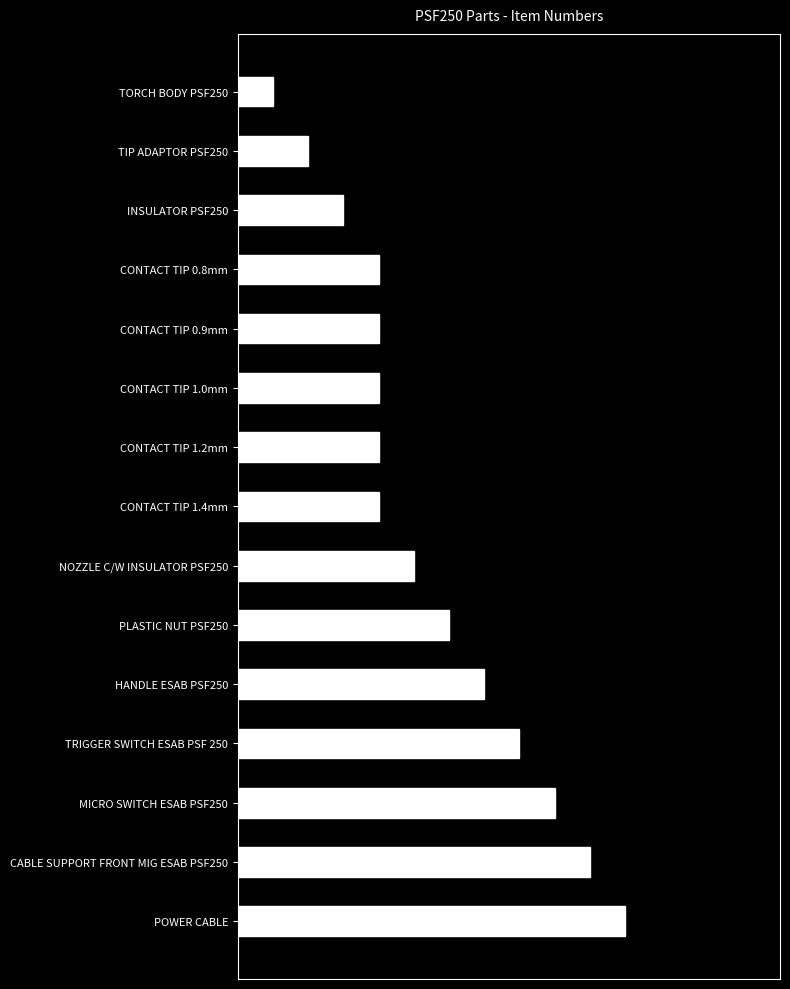

Are the bars horizontal?

Yes